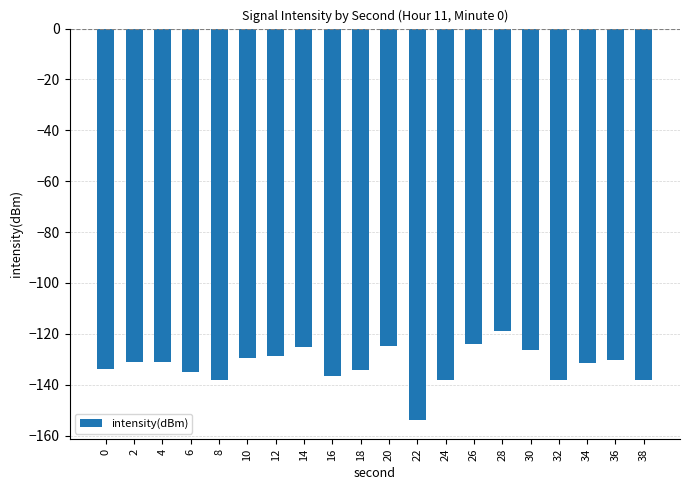

Between 26 and 12, which is larger?

26